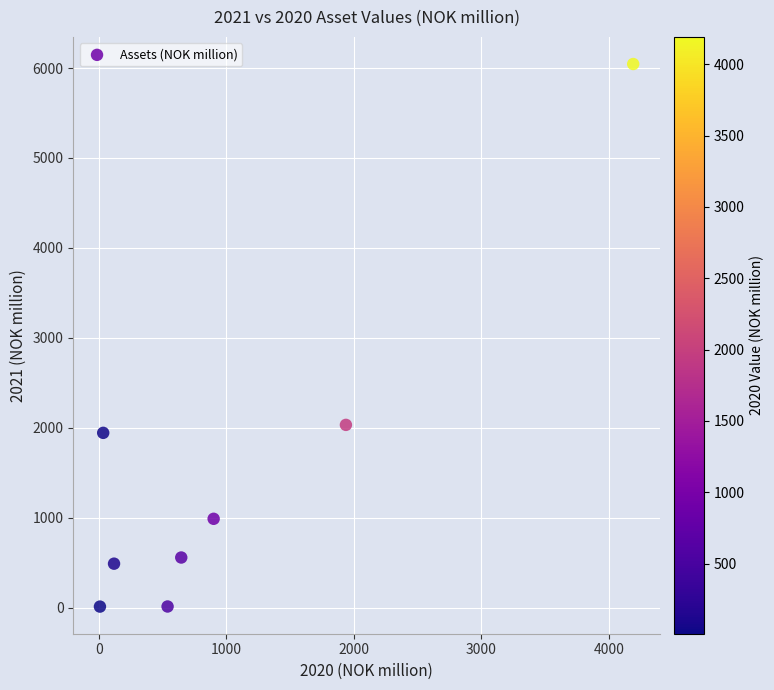

What is the range of X values (max minus min)?

4181.5